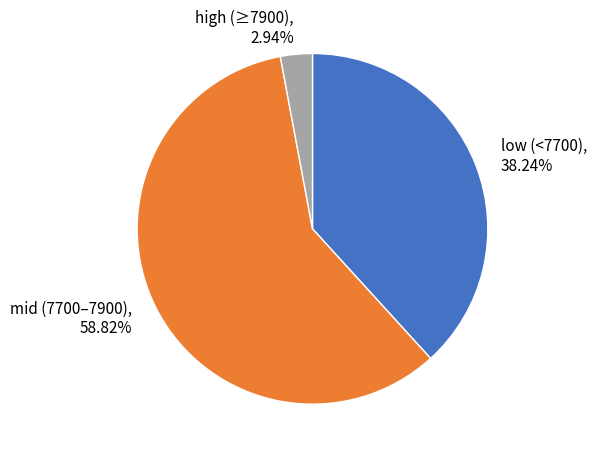

Which category accounts for the majority?

mid (7700–7900), 58.82%